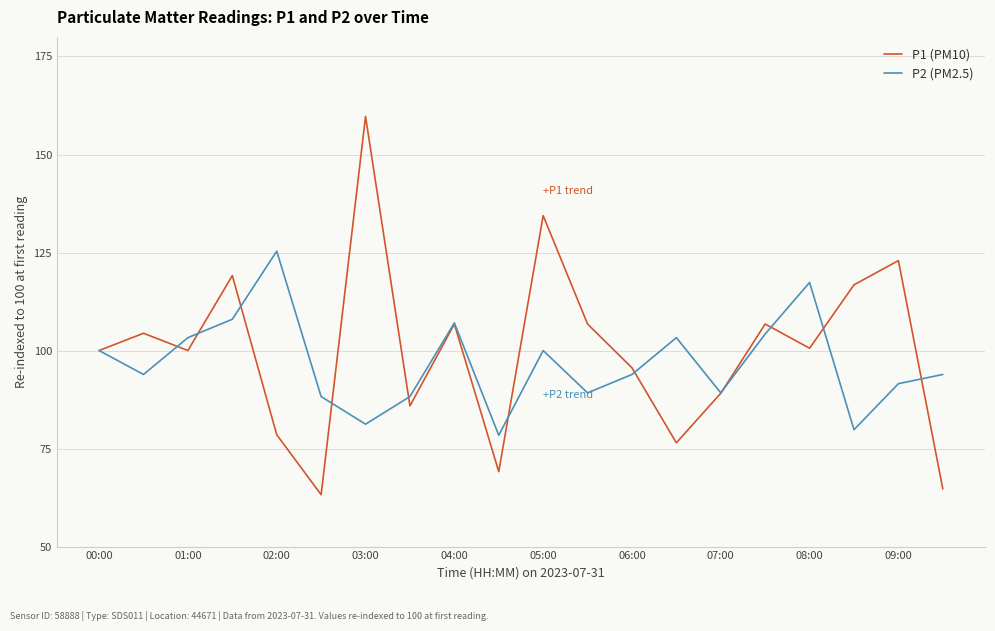

Which series has the widest spread of values?

P1 (PM10)